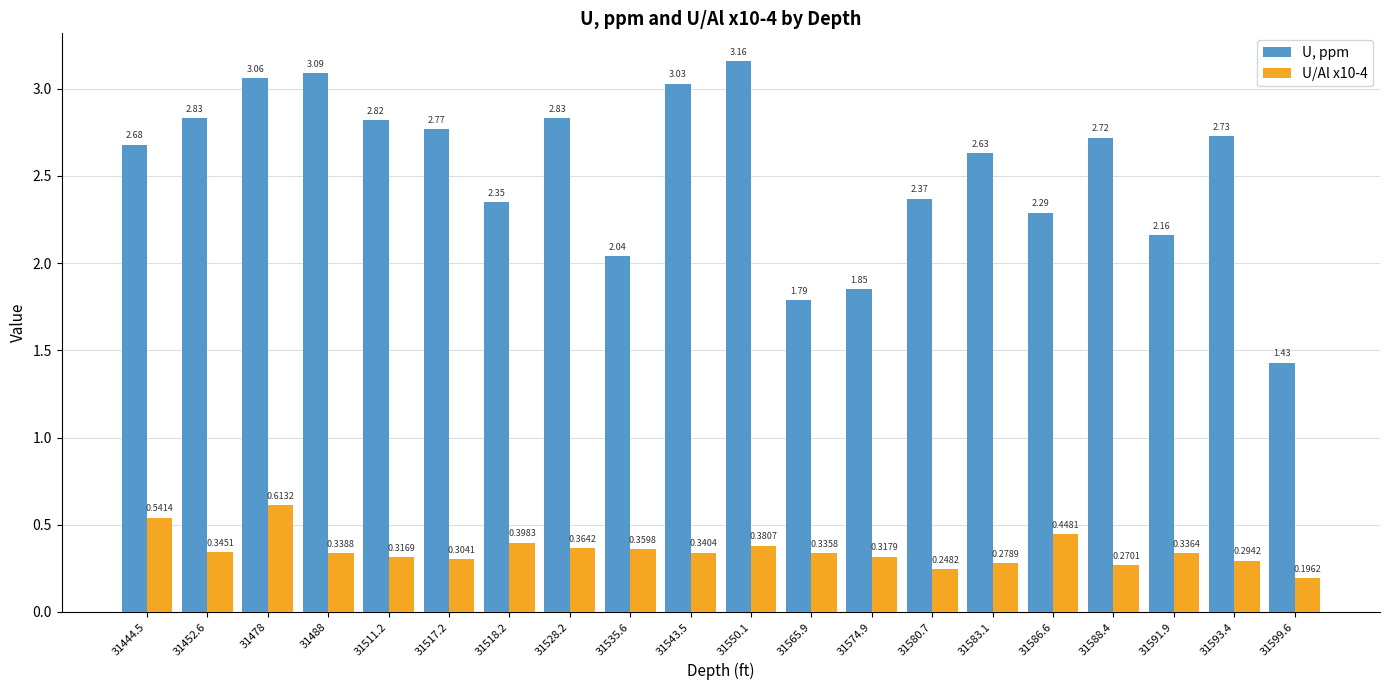

Which series changed the most between 31528.2 and 31580.7?

U, ppm